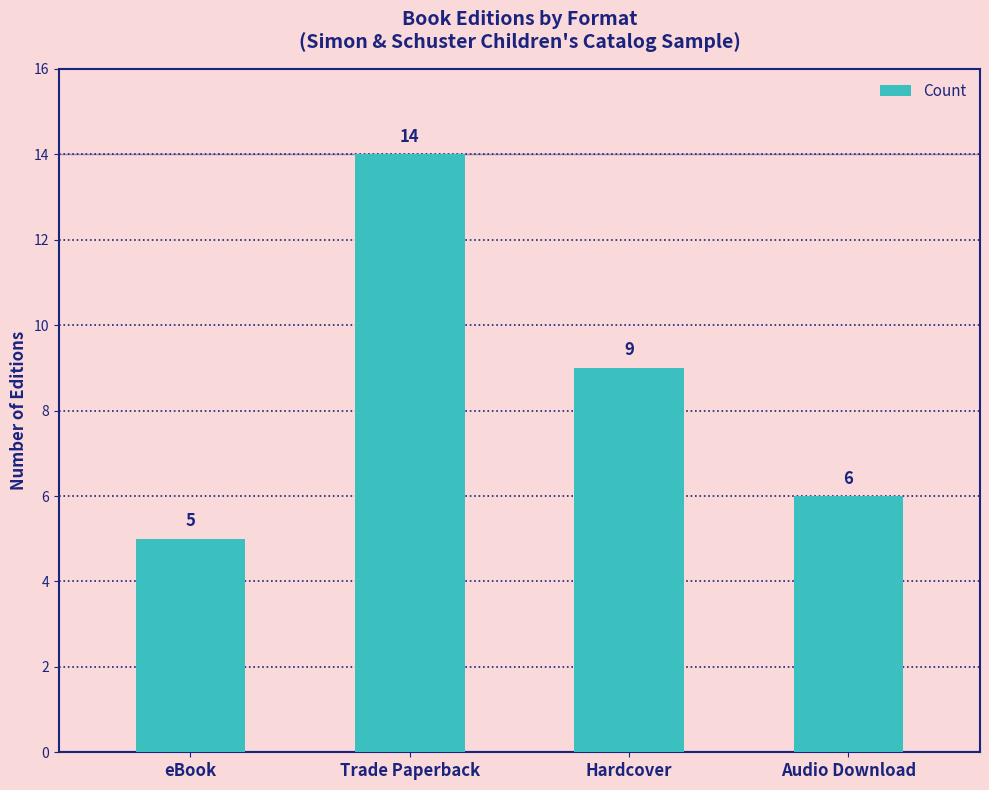

Count the values in the range 6 to 14.

3